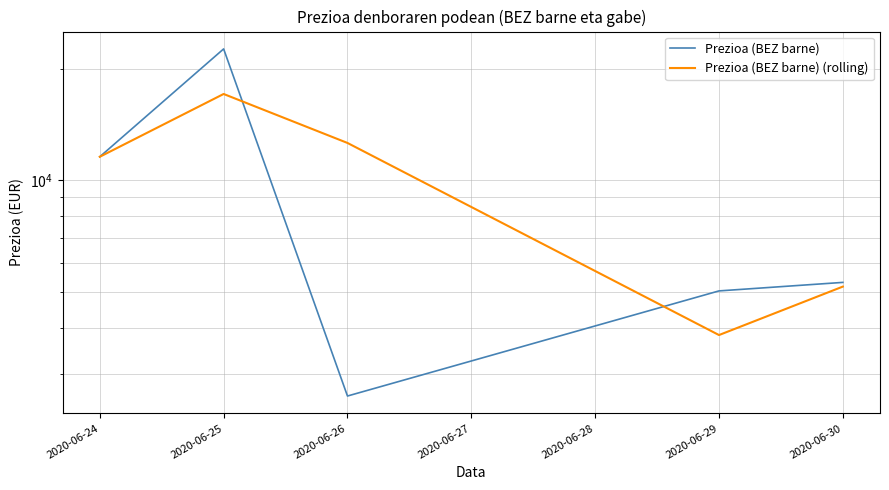

Rank the series by their maximum value, from highest to lowest.

Prezioa (BEZ barne), Prezioa (BEZ barne) (rolling)